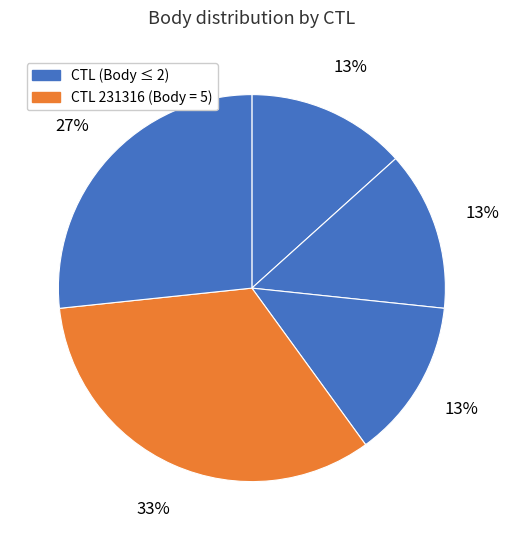

To the nearest percent, what is the difference between the largest and smallest slice percentages?

20%